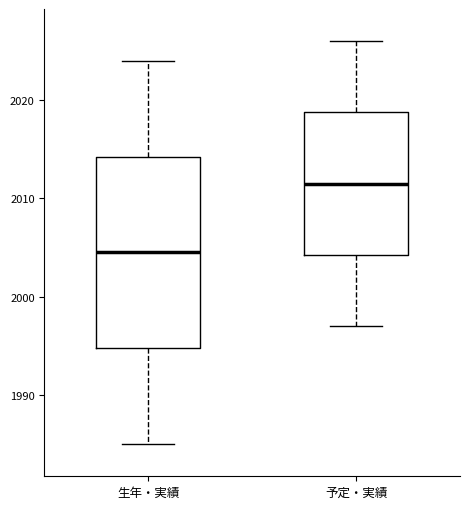

Which box has the lowest median line?

生年・実績